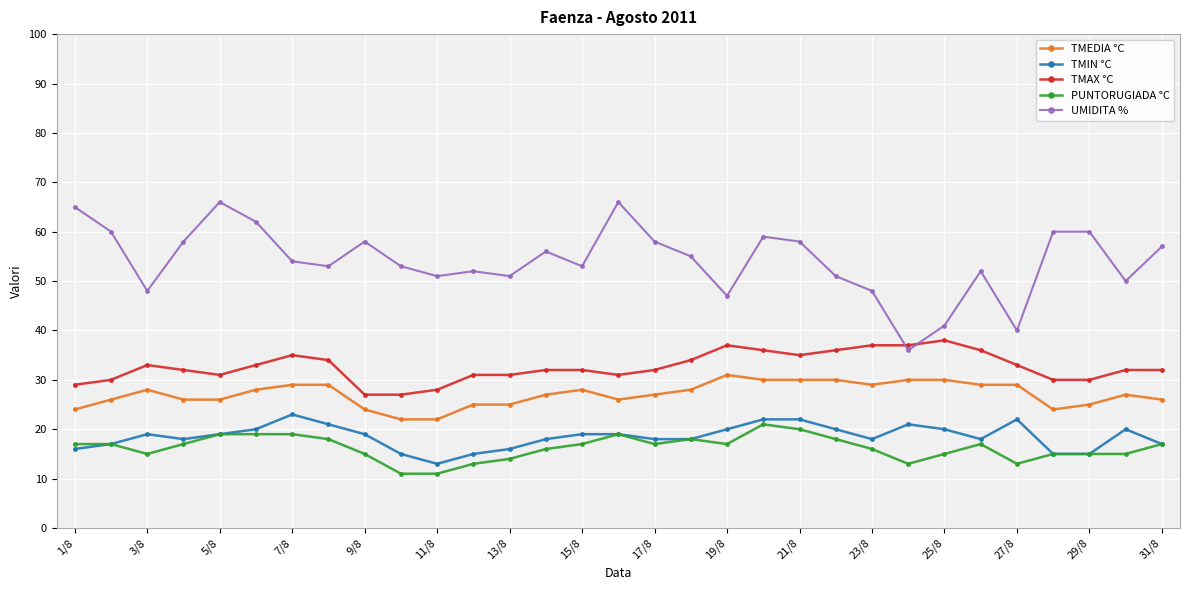

True or false: TMIN °C has more than 2 interior local peaks.

True